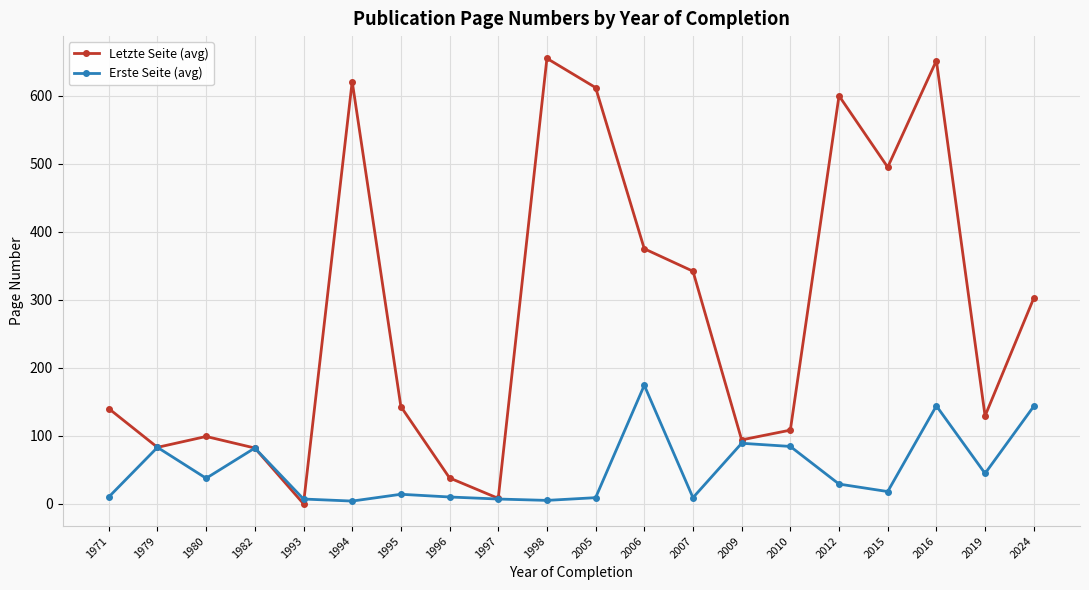

Where is Letzte Seite (avg) nearest to the value 327?

2007